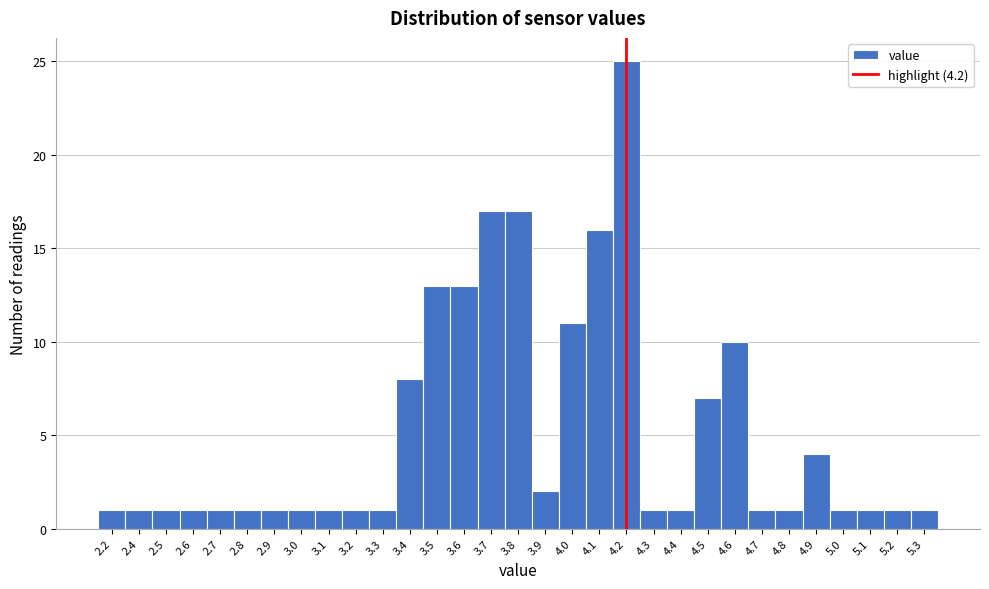

The chart shows a value of 6 at 4.0. True or false?

False